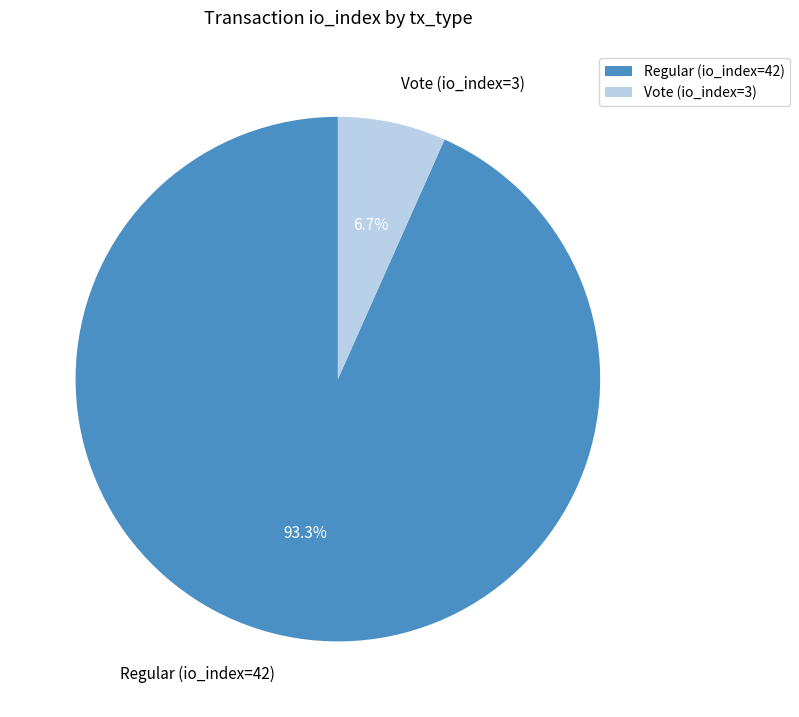

Which category has the biggest portion of the pie?

Regular (io_index=42)